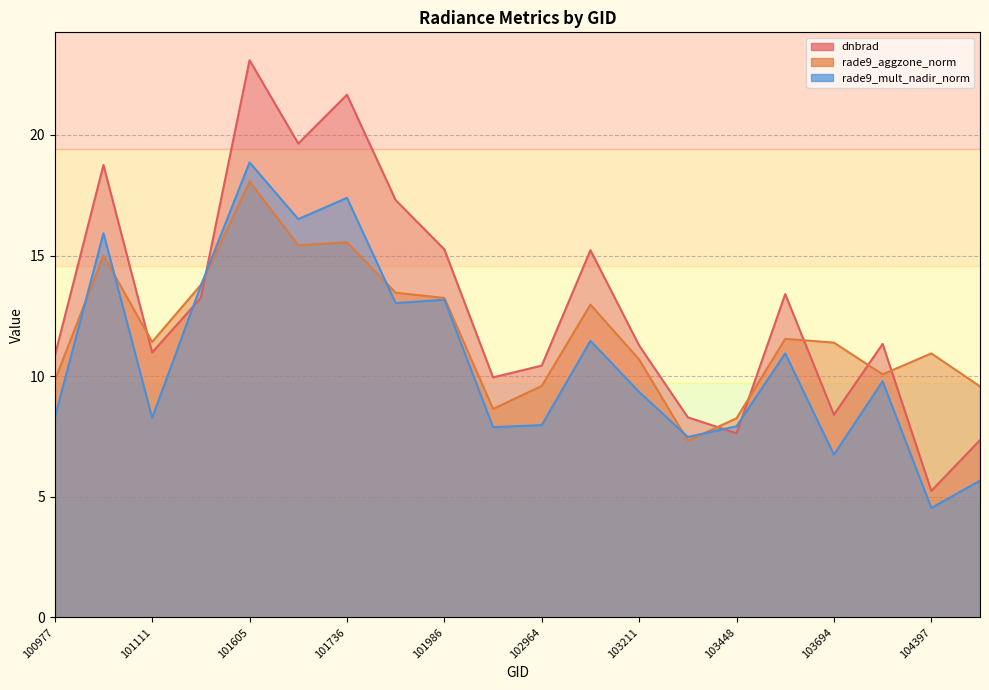

What is the difference between the dnbrad values at 103092 and 103448?

7.6